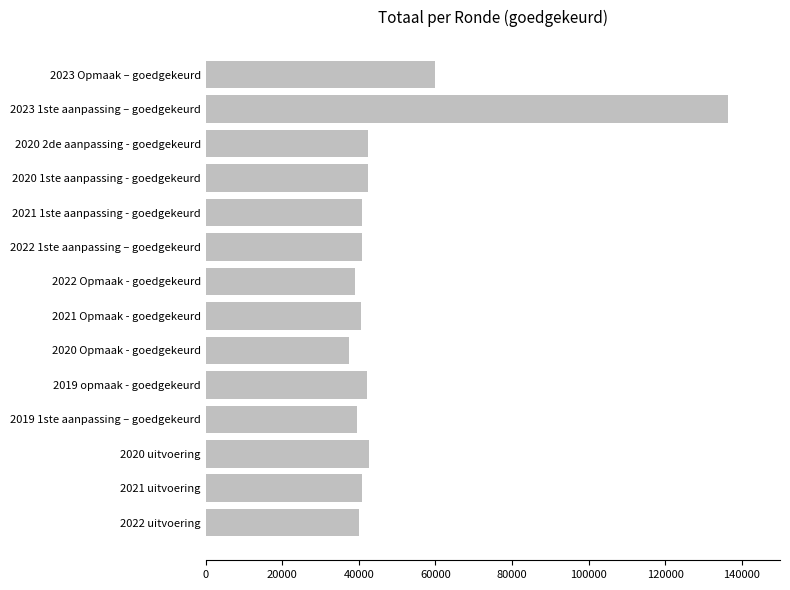

Does the chart contain any negative values?

No